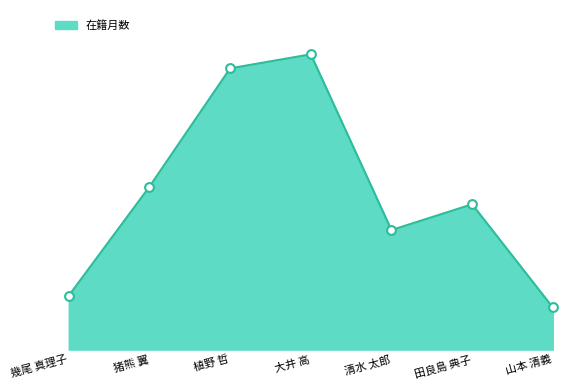

What is the change in value from 猪熊 翼 to 田良島 典子?

-15